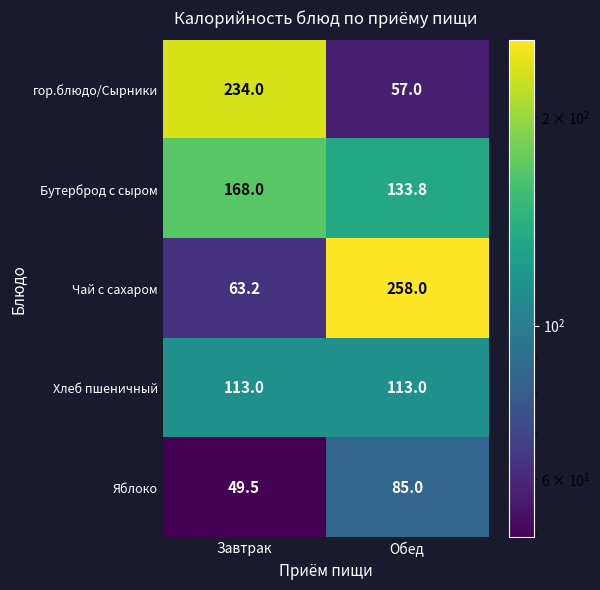

At which category is the sum across all series the highest?

Обед